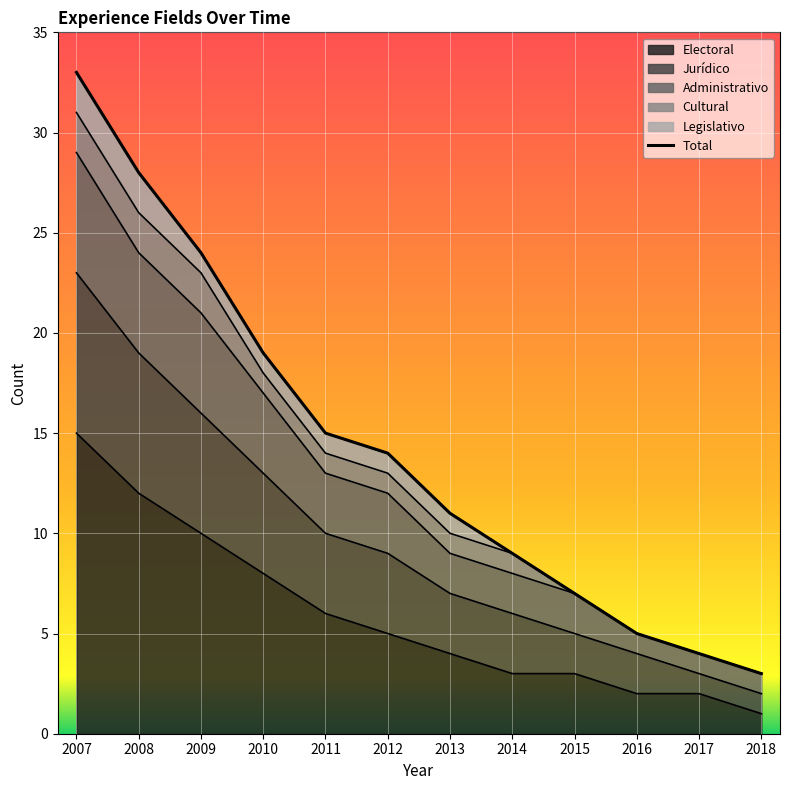

List the labels in order of value, largest first.

2007, 2008, 2009, 2010, 2011, 2012, 2013, 2014, 2015, 2016, 2017, 2018